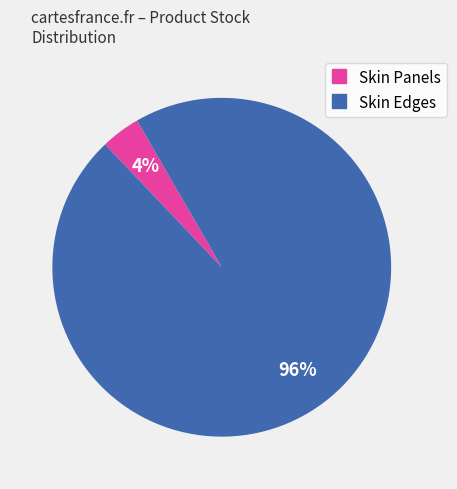

To the nearest percent, what is the average slice percentage?

50%